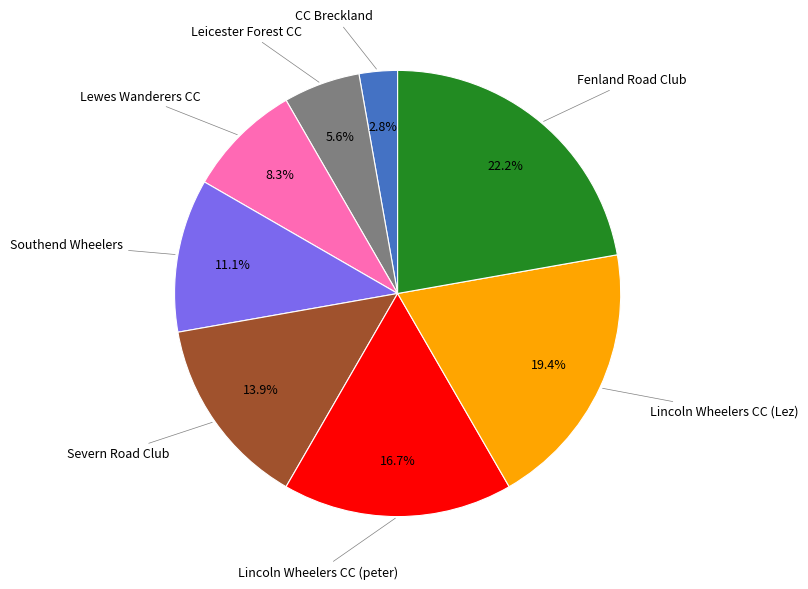

Which slice is the largest?

Fenland Road Club